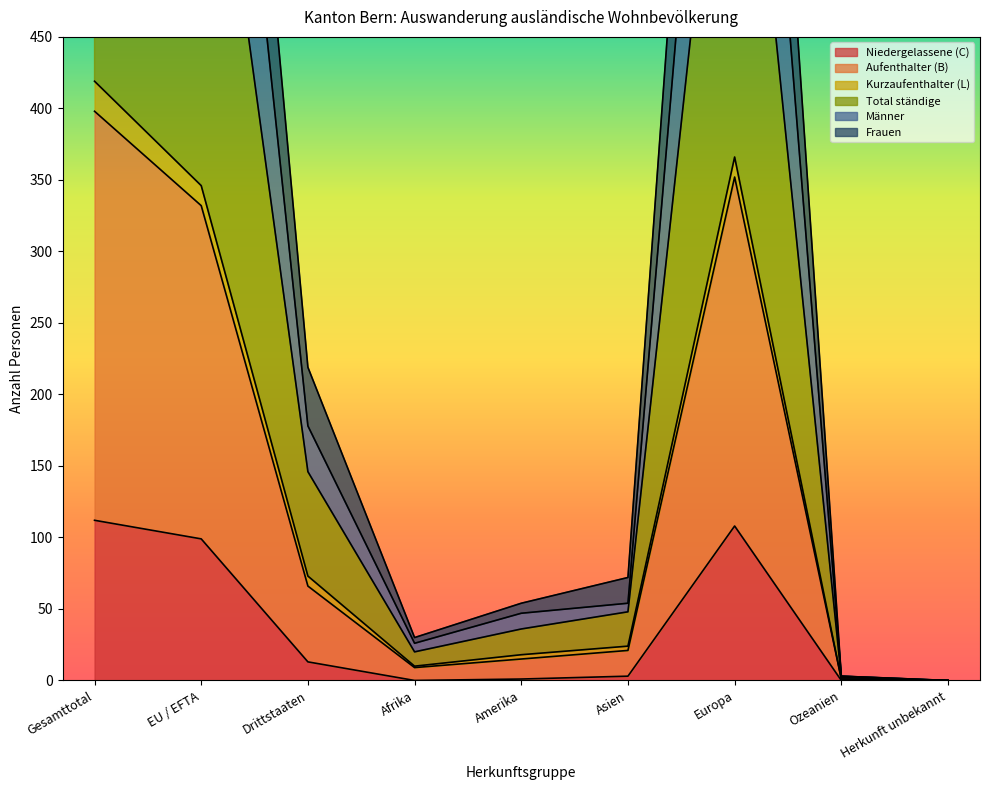

The value of Niedergelassene (C) at Europa is 145. True or false?

False